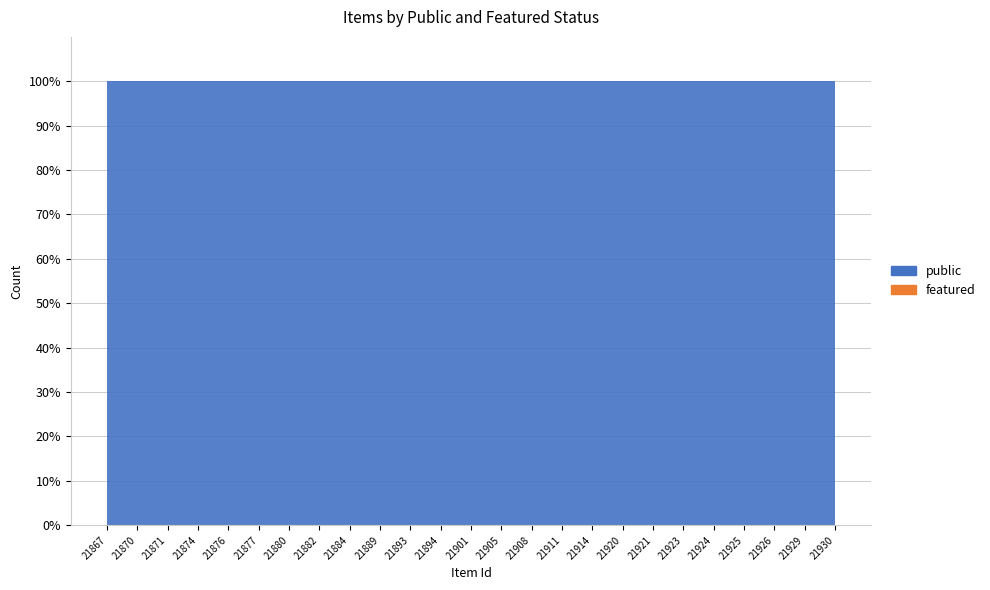

Reading left to right, transcribe all the data shown in this chart.

public: 1	1	1	1	1	1	1	1	1	1	1	1	1	1	1	1	1	1	1	1	1	1	1	1	1
featured: 0	0	0	0	0	0	0	0	0	0	0	0	0	0	0	0	0	0	0	0	0	0	0	0	0